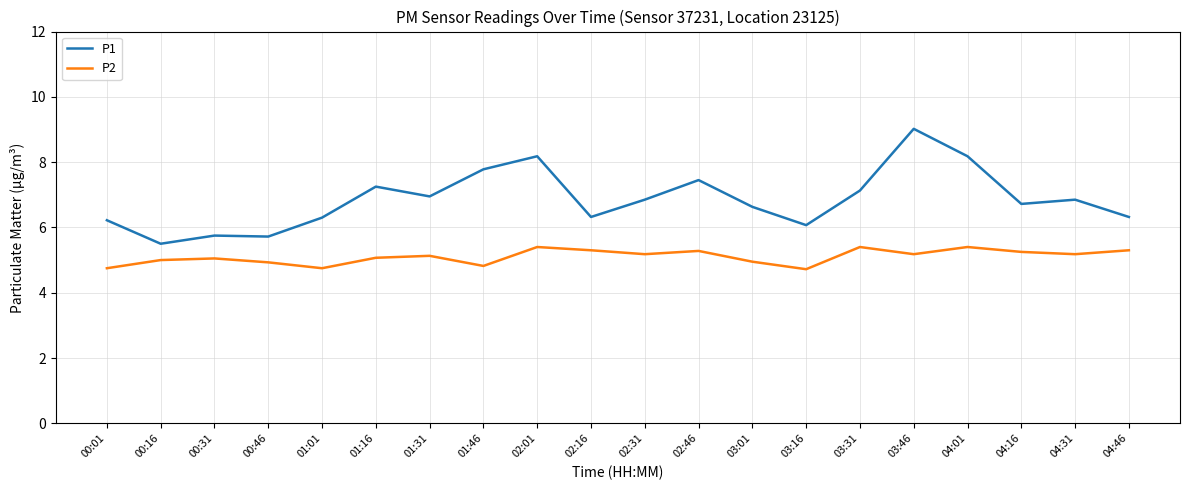

What is the average value of the P1 series?

6.9